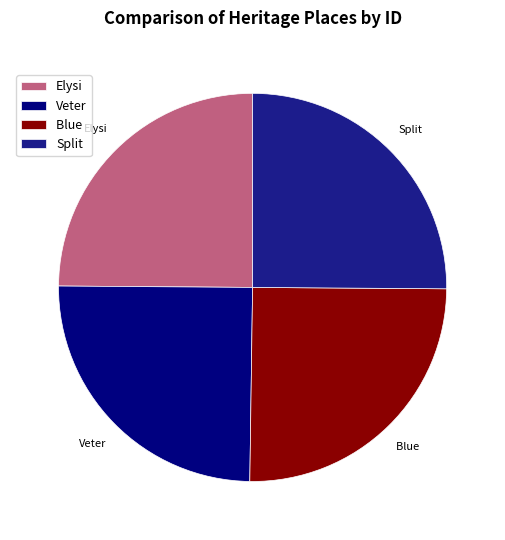

Approximately how many times larger is the value at Veter compared to Split?

1.0